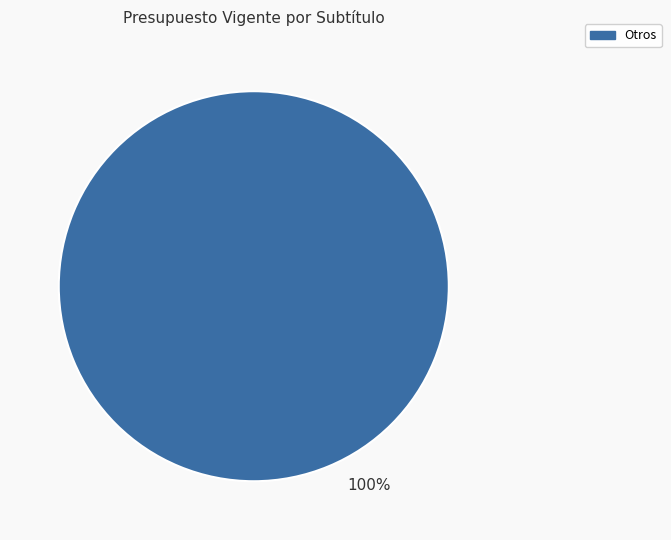

What percentage is the Otros slice, to the nearest percent?

100%